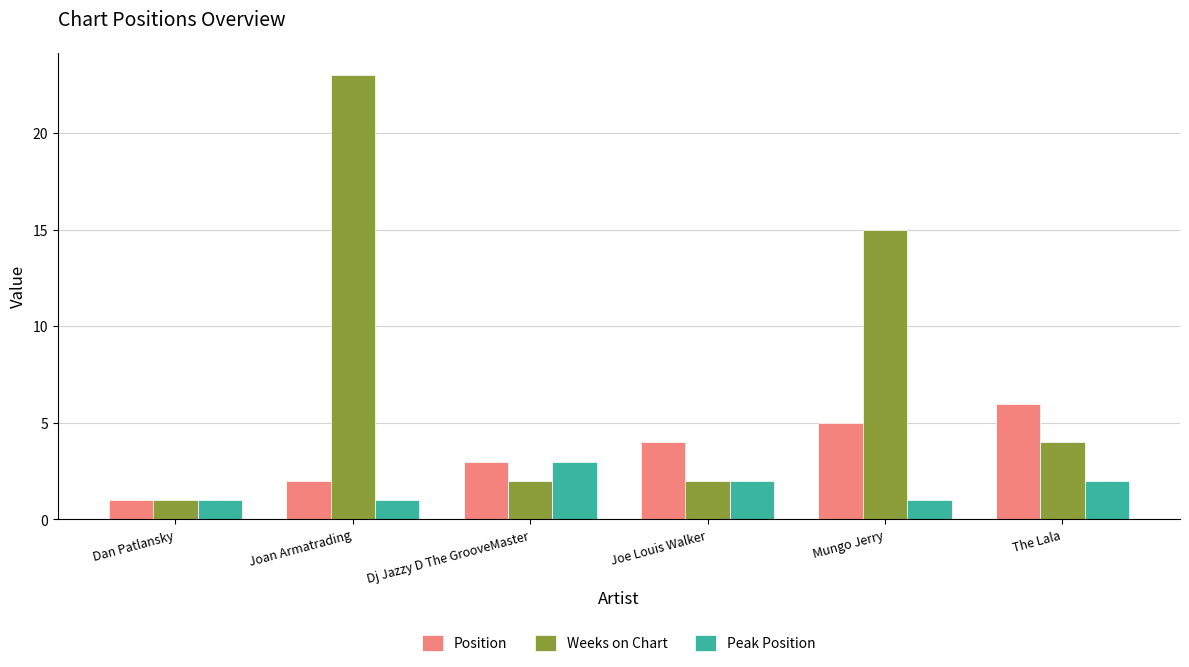

What position from the left is Joan Armatrading?

2